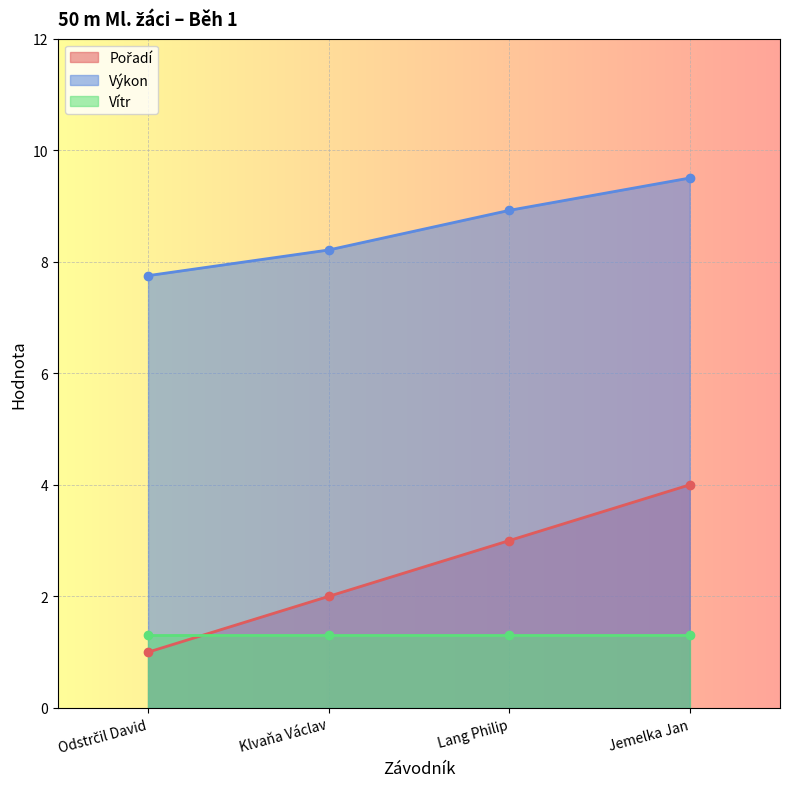

Where does the Výkon series first go above 8?

Klvaňa Václav